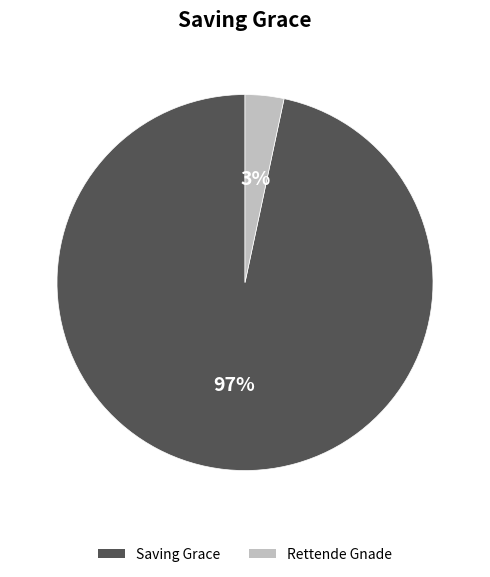

Which category accounts for the majority?

Saving Grace